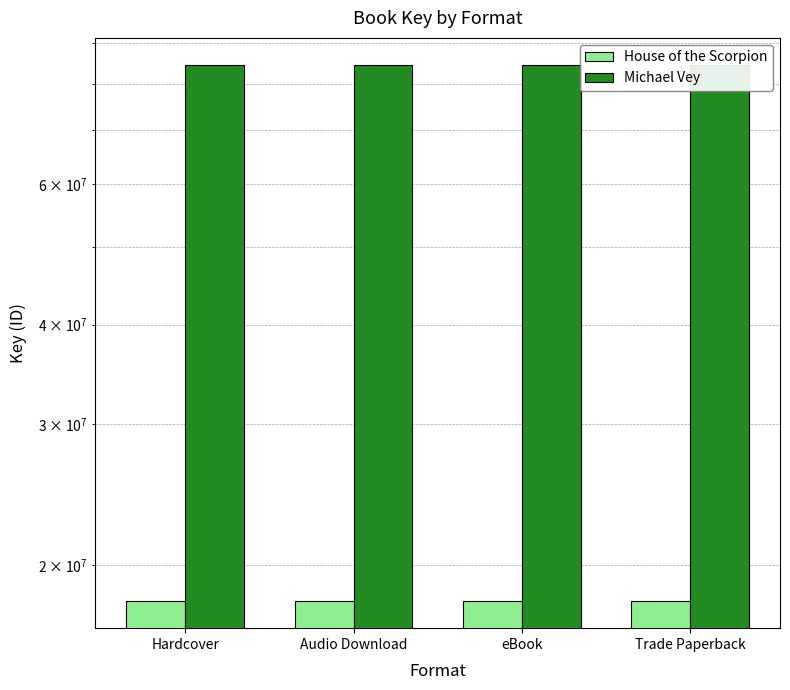

What are all the series names shown in the legend?

House of the Scorpion, Michael Vey